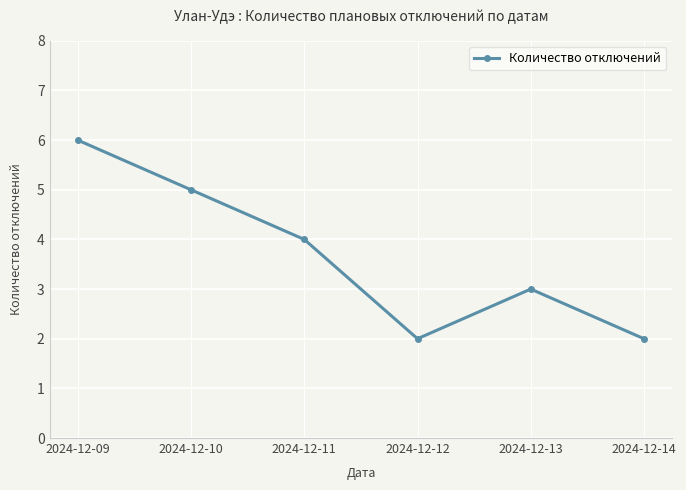

What is the value of the 1st point from the left?

6